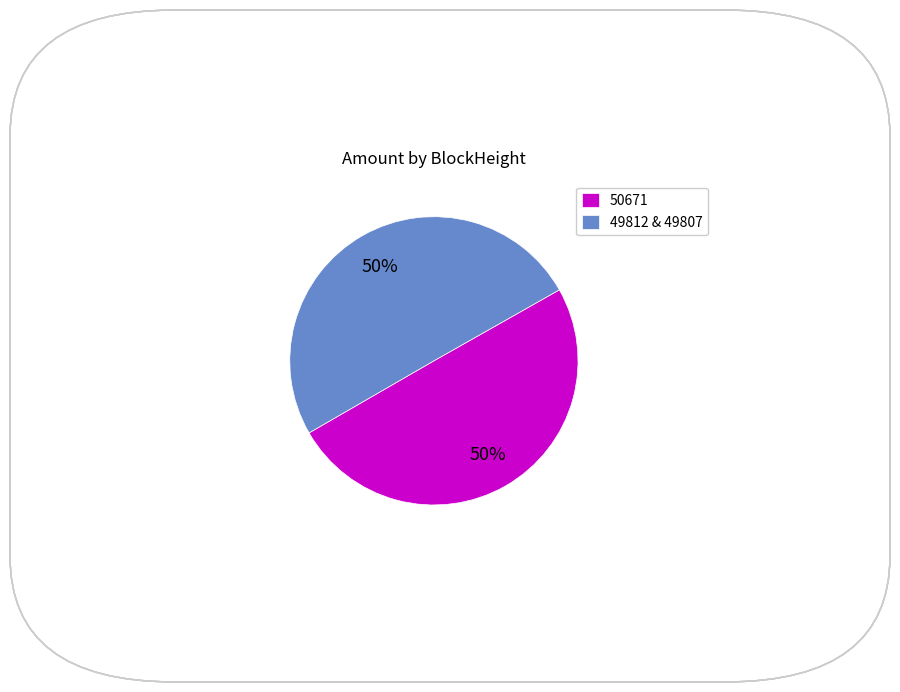

To the nearest percent, what is the average slice percentage?

50%